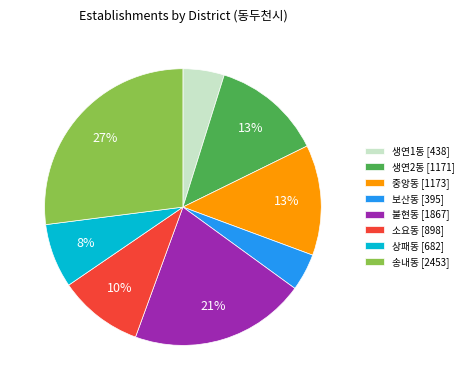

To the nearest percent, what percentage of the pie is 생연1동?

5%